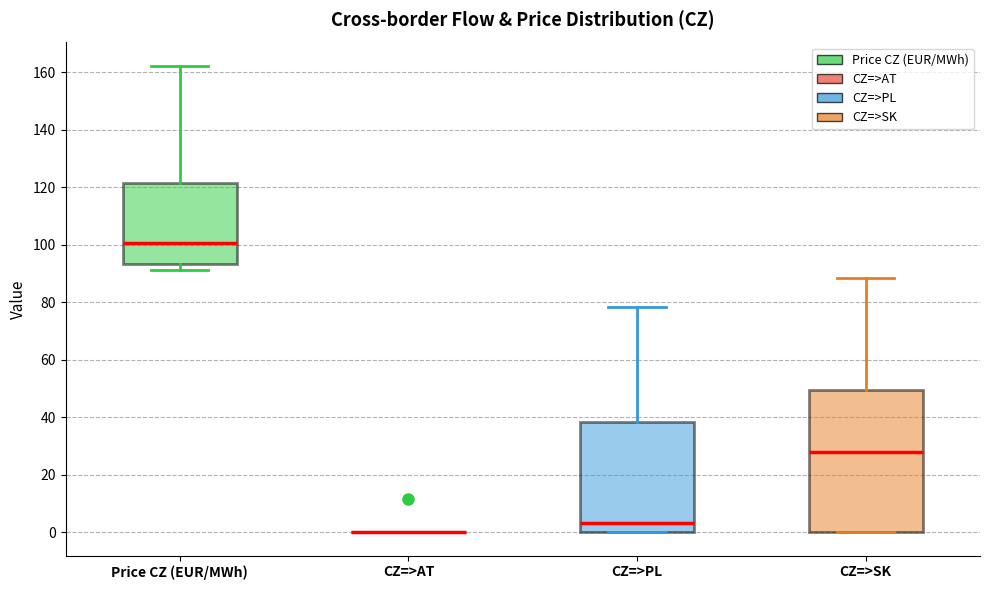

Where is the upper edge of the box for CZ=>PL on the y-axis? The values are not printed on the chart, so give them approximately, as read against the axis.

38